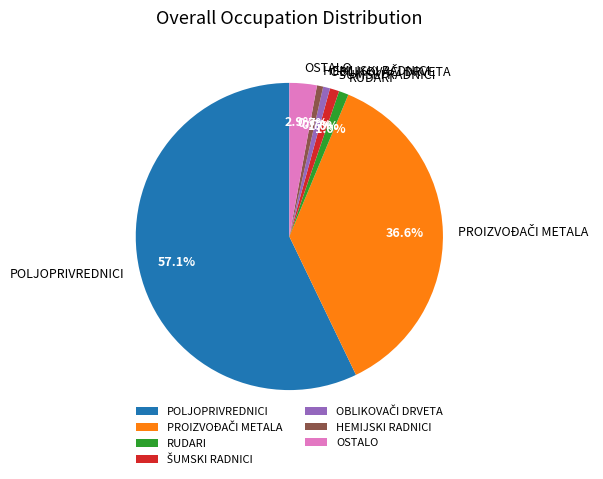

Is there any slice that represents more than half of the pie?

Yes